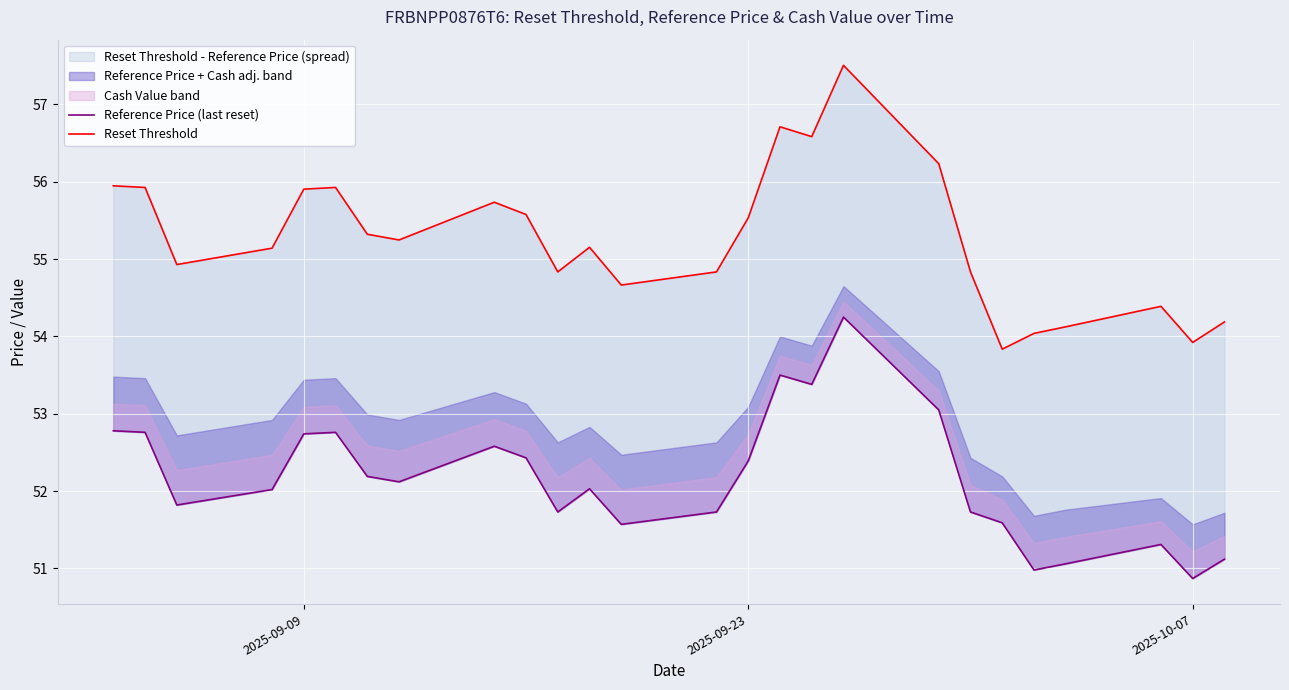

How many interior local peaks does the Reference Price (last reset) series have?

6